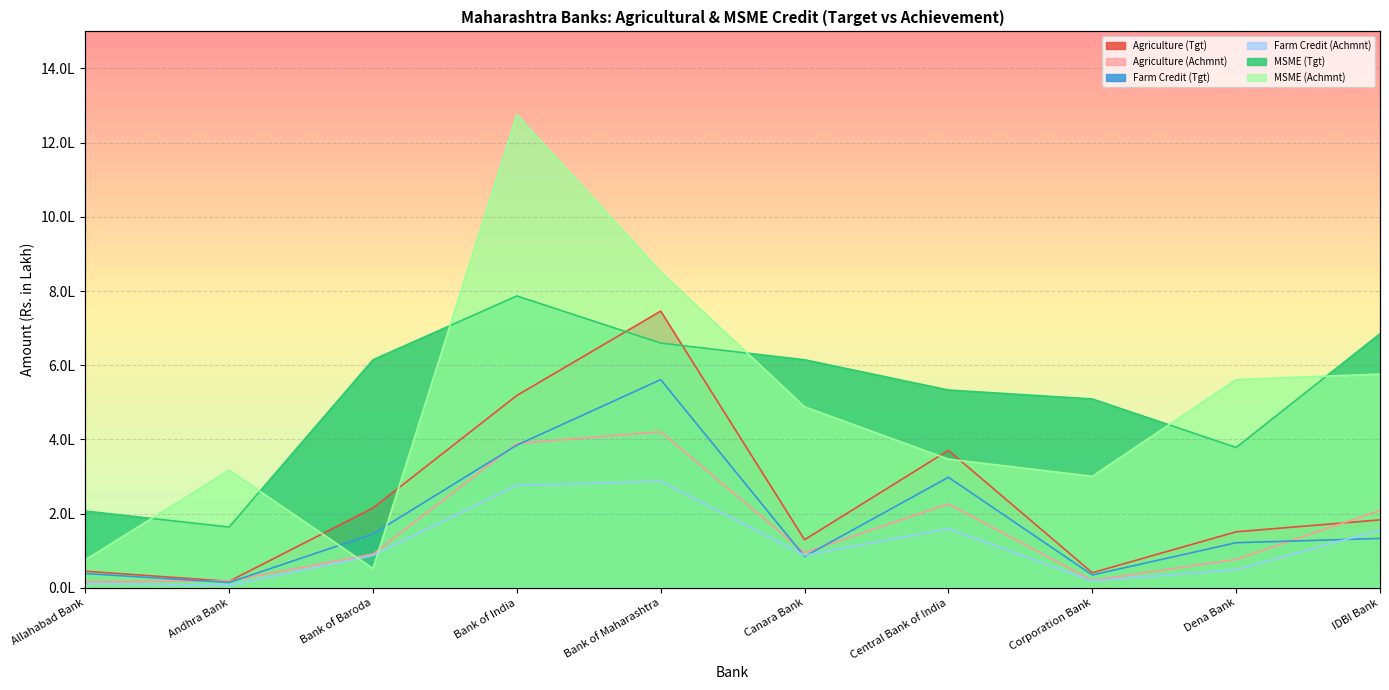

What is the average value of the Agriculture (Tgt) series?

241670.5